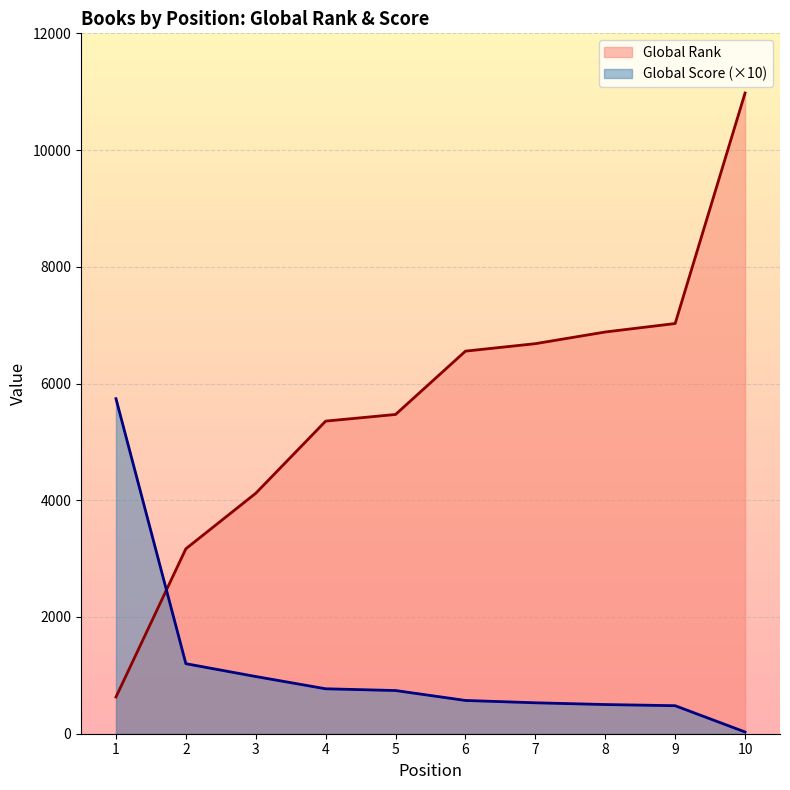

What is the sum of all Global Rank values?

56870